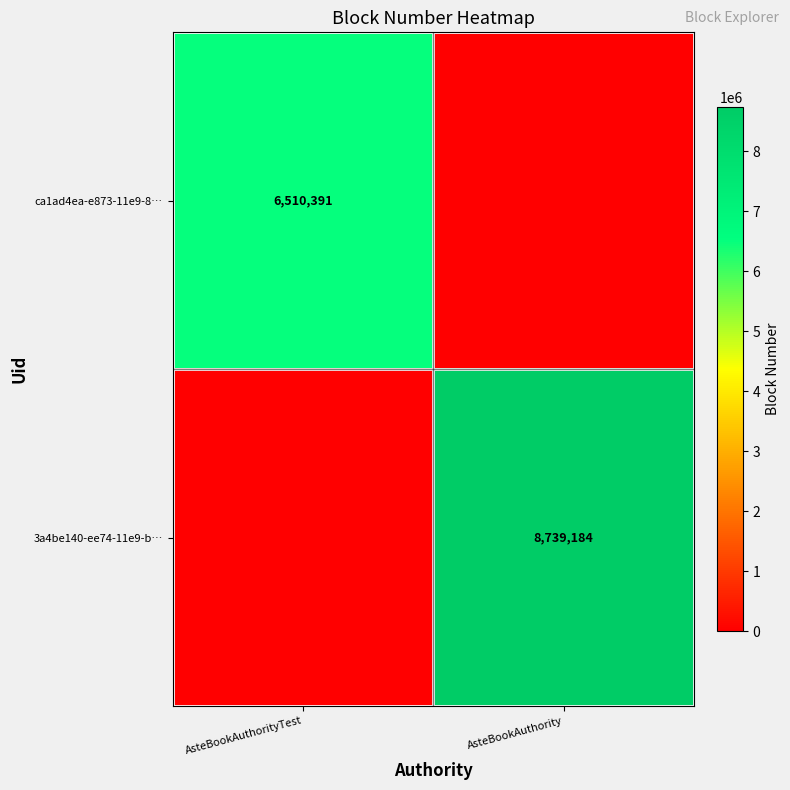

Is it true that ca1ad4ea-e873-11e9-8… equals 3279365 at AsteBookAuthorityTest?

False